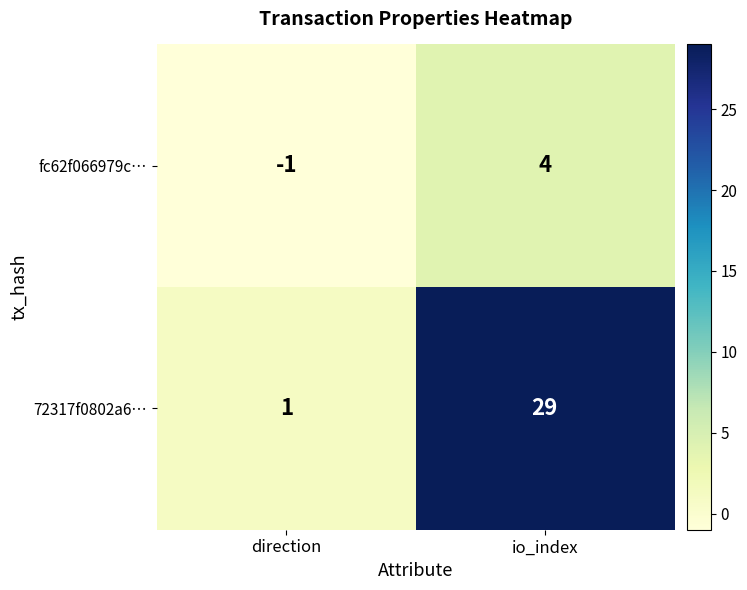

At which label is 72317f0802a6… closest to 15?

direction